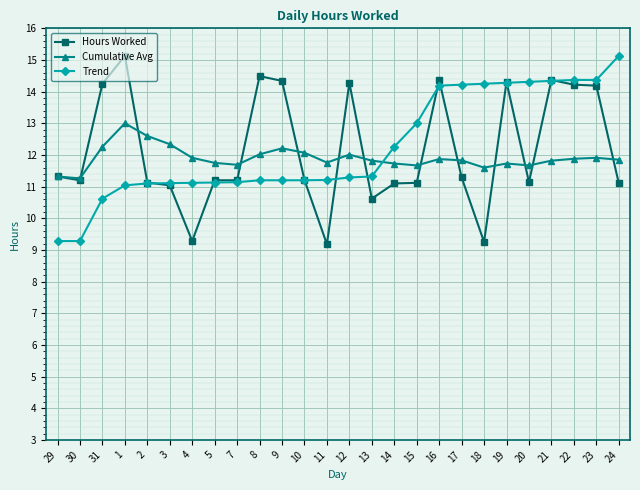

How many distinct data groups are displayed?

3